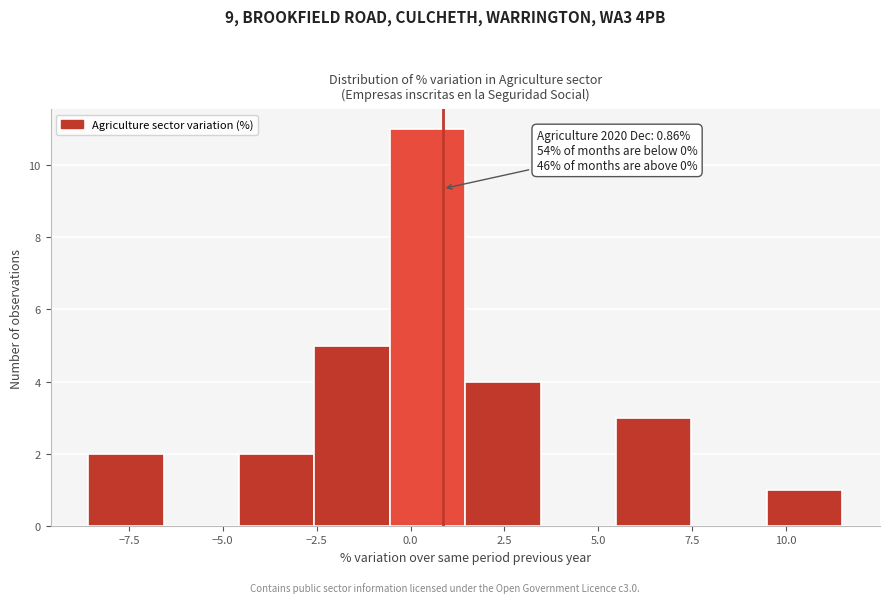

Over which range of the x-axis is the bar tallest?

-0.5 to 1.5